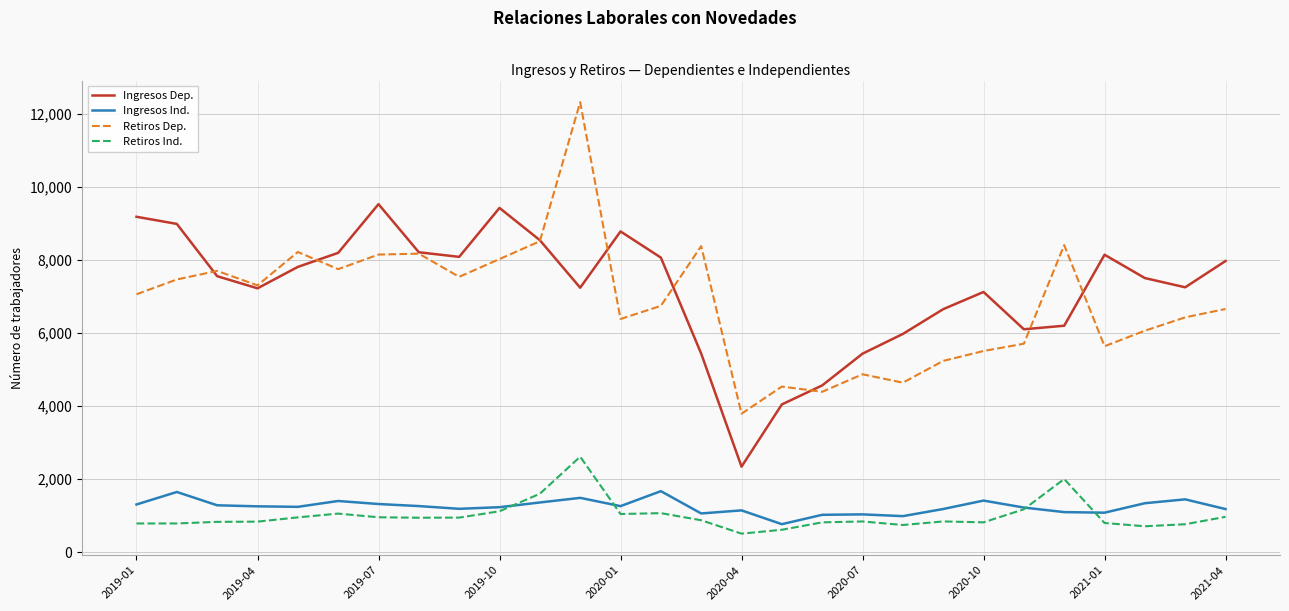

Which series has the widest spread of values?

Retiros Dep.